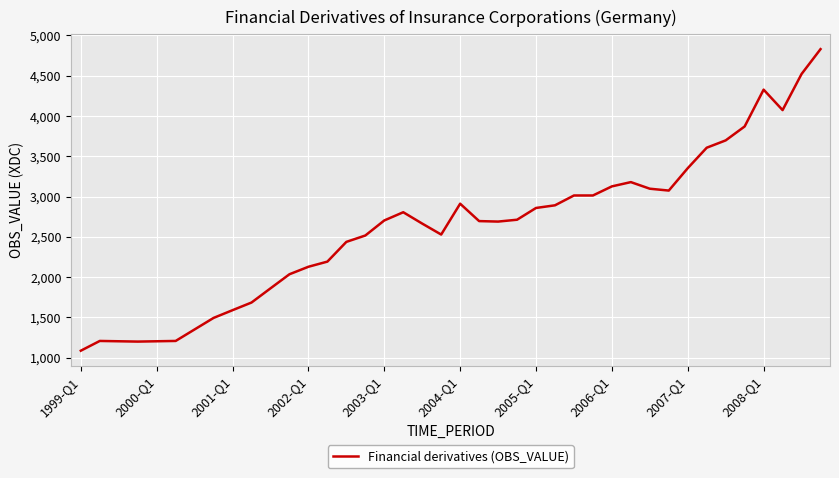

What is the difference between the maximum and minimum values?

3744